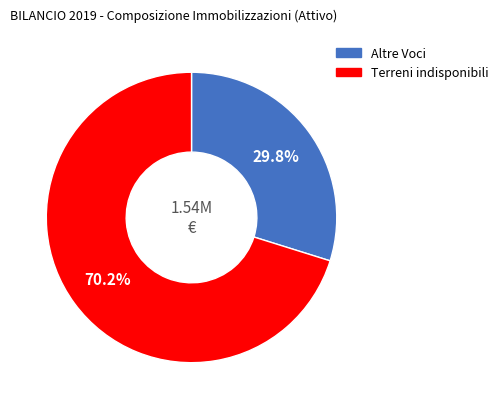

Count the number of slices in the pie.

2